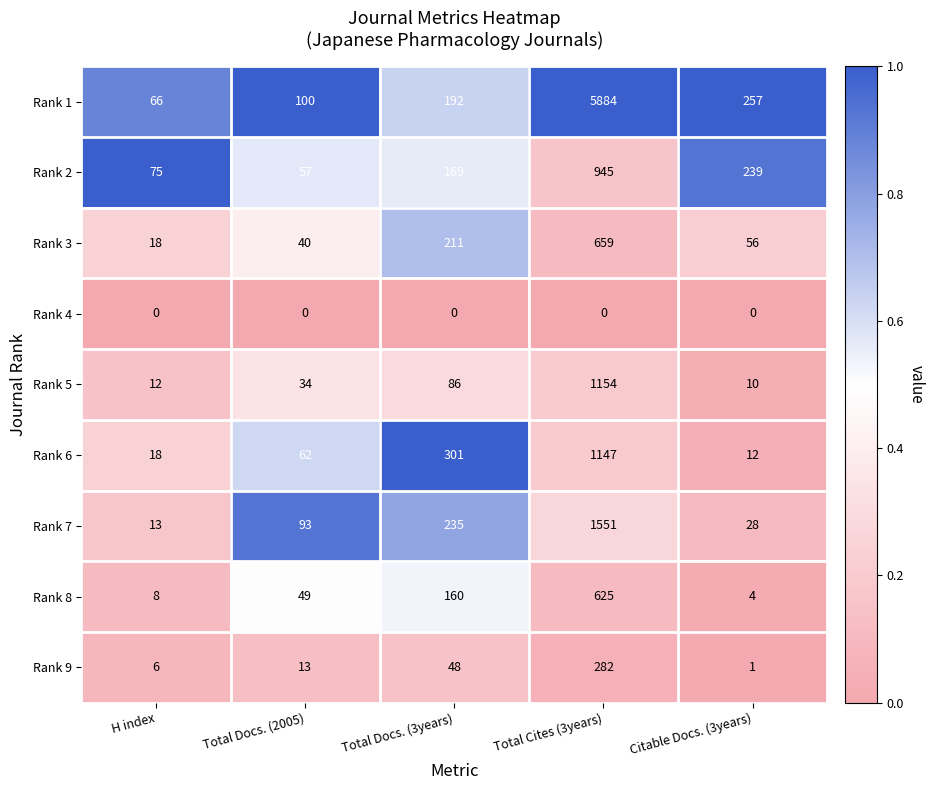

Which series changed the most between H index and Total Docs. (3years)?

Rank 6